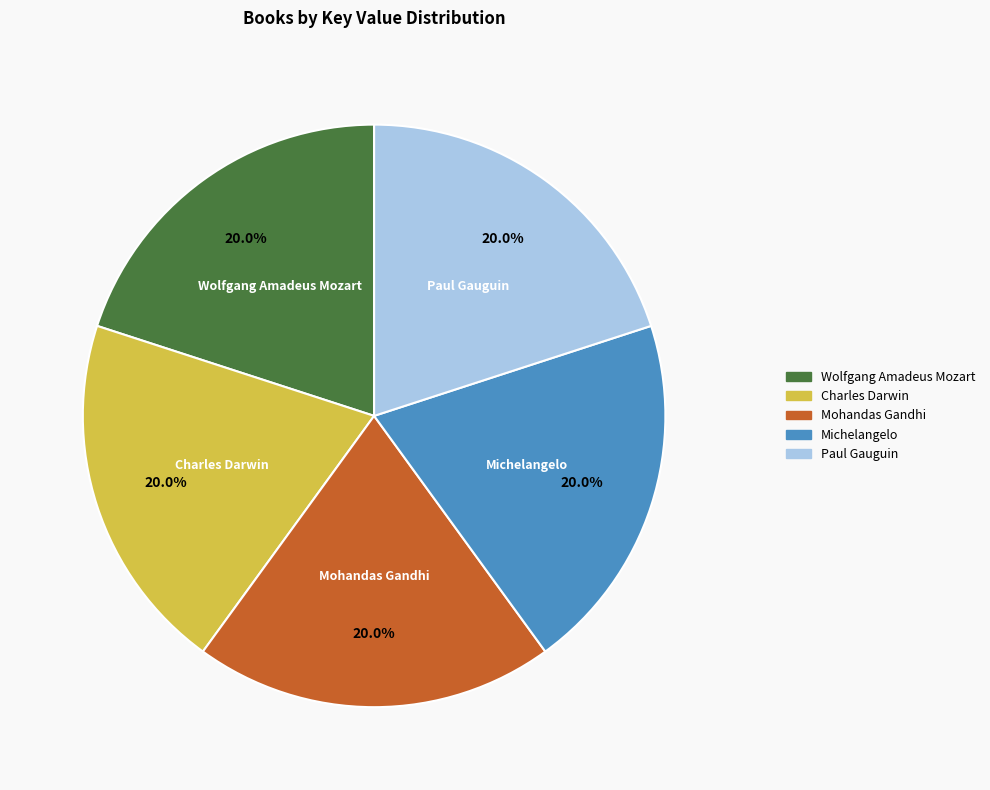

How many slices are in this pie chart?

5